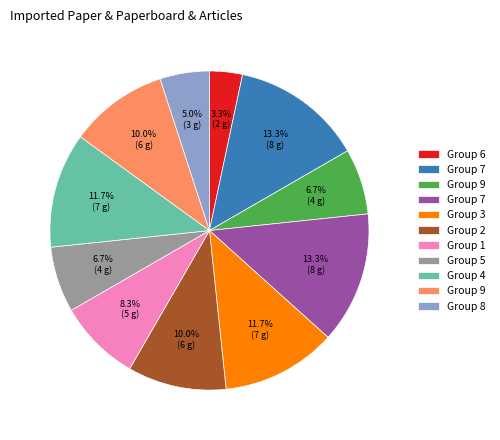

Is there any slice that represents more than half of the pie?

No